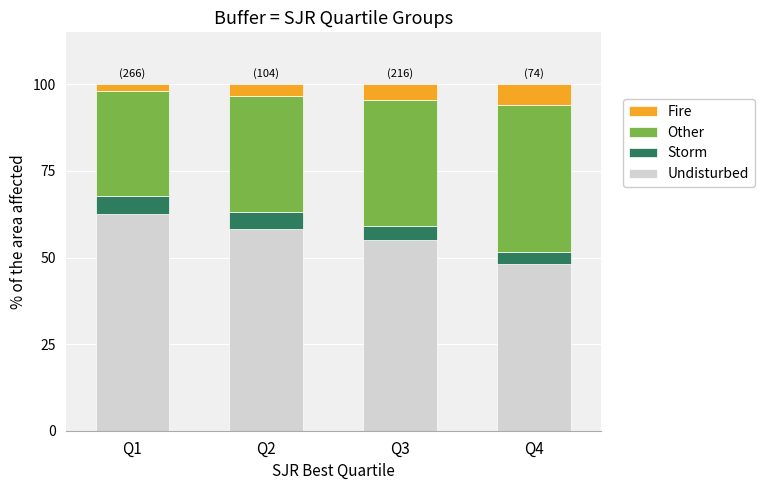

At which label does Undisturbed reach its minimum?

Q4